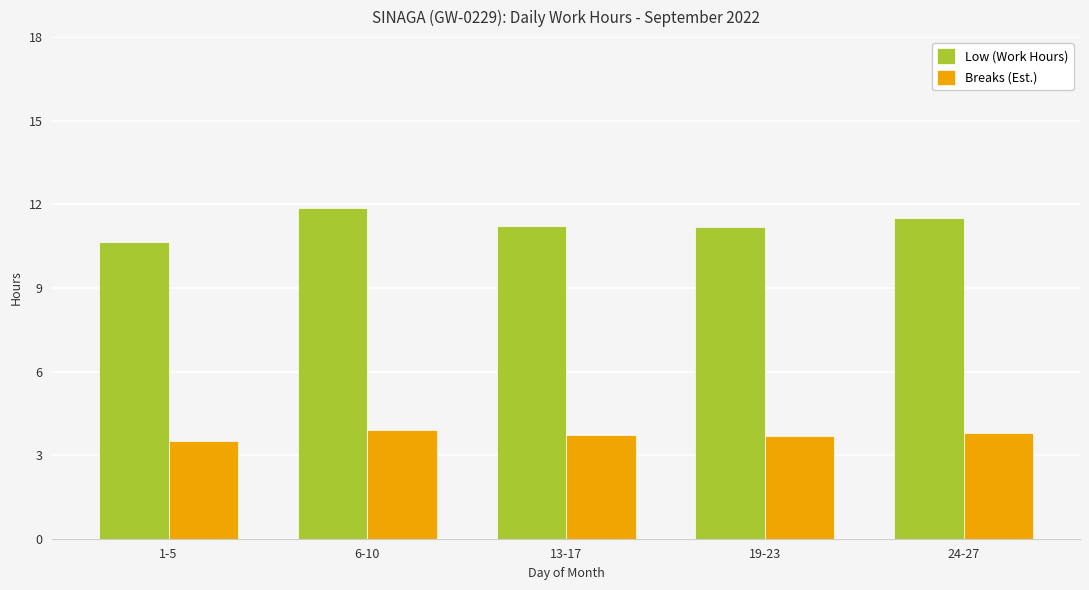

What is the difference between the highest and lowest values at 6-10?

7.9